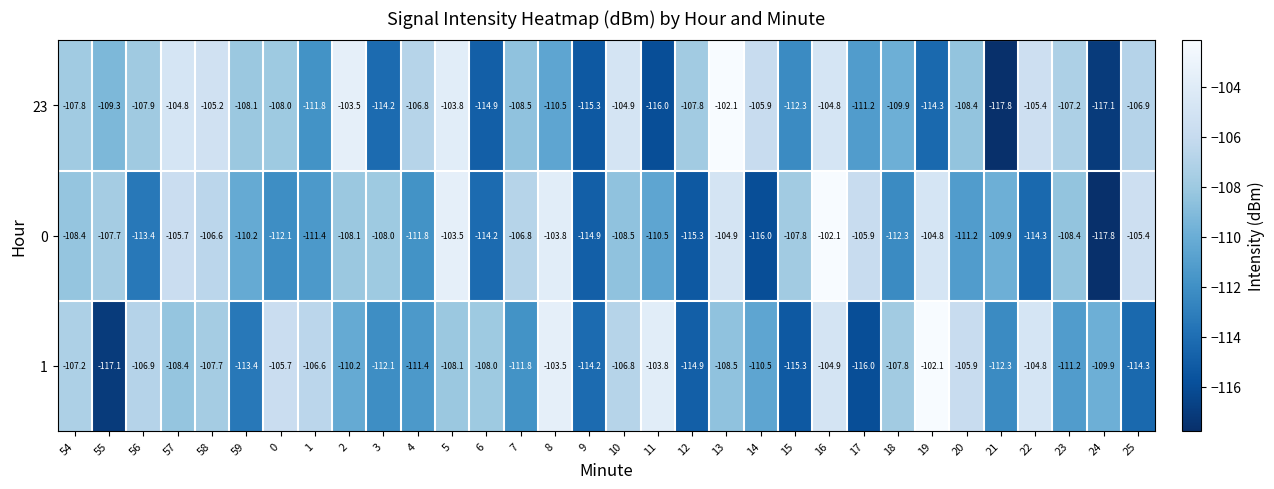

What is the spread (max minus min) of values at 8?

7.0